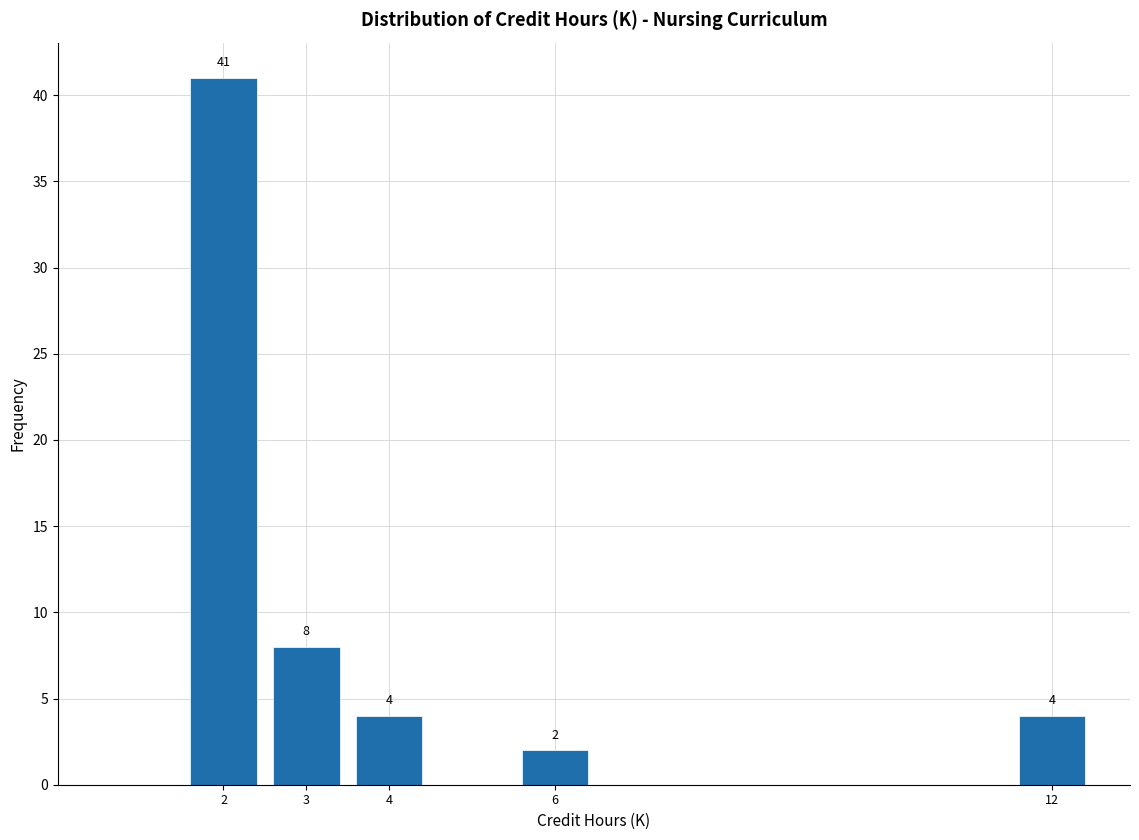

Reading right to left, transcribe all the data shown in this chart.

4	2	4	8	41